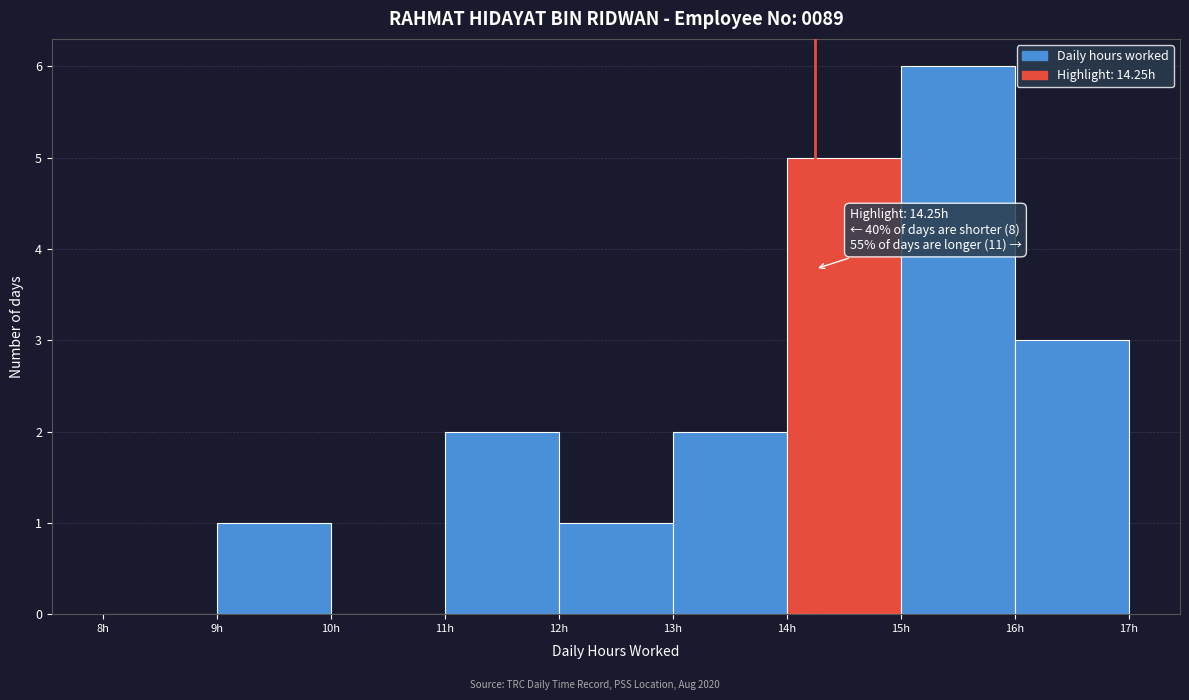

Over which range of the x-axis is the bar tallest?

15 to 16